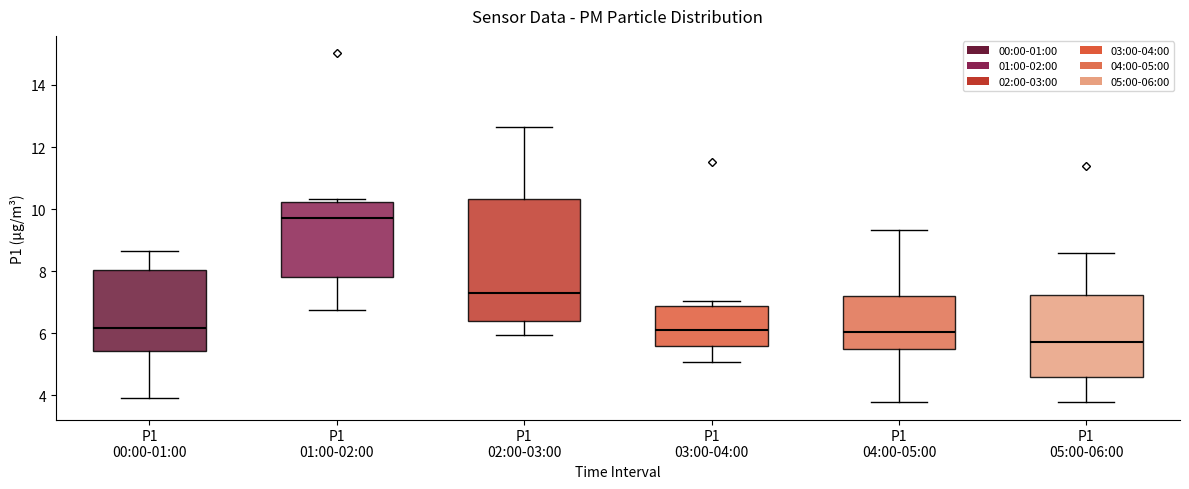

Reading left to right, transcribe this box plot: for each box, give where its median line is, the range the box spans, and where its two whiskers end, as read against the y-axis. The values are not printed on the chart, so give them approximately, as read against the axis.

P1 00:00-01:00: median 6.2, box 5.4 to 8.0, whiskers 4.0 to 8.6
P1 01:00-02:00: median 9.8, box 7.8 to 10.2, whiskers 6.8 to 10.4
P1 02:00-03:00: median 7.4, box 6.4 to 10.4, whiskers 6.0 to 12.6
P1 03:00-04:00: median 6.2, box 5.6 to 6.8, whiskers 5.0 to 7.0
P1 04:00-05:00: median 6.0, box 5.4 to 7.2, whiskers 3.8 to 9.4
P1 05:00-06:00: median 5.8, box 4.6 to 7.2, whiskers 3.8 to 8.6